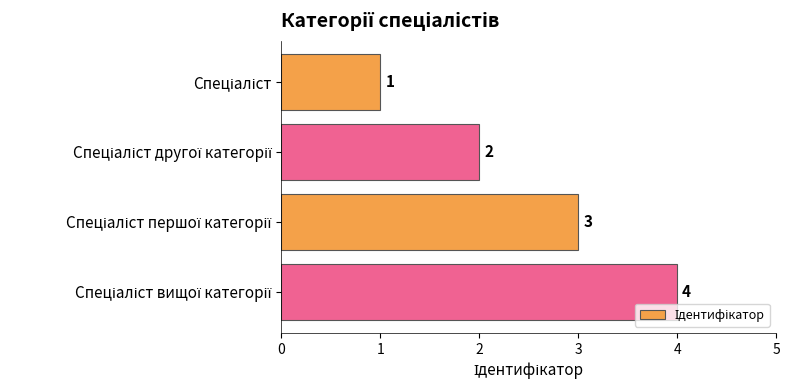

What is the difference between the maximum and minimum values?

3